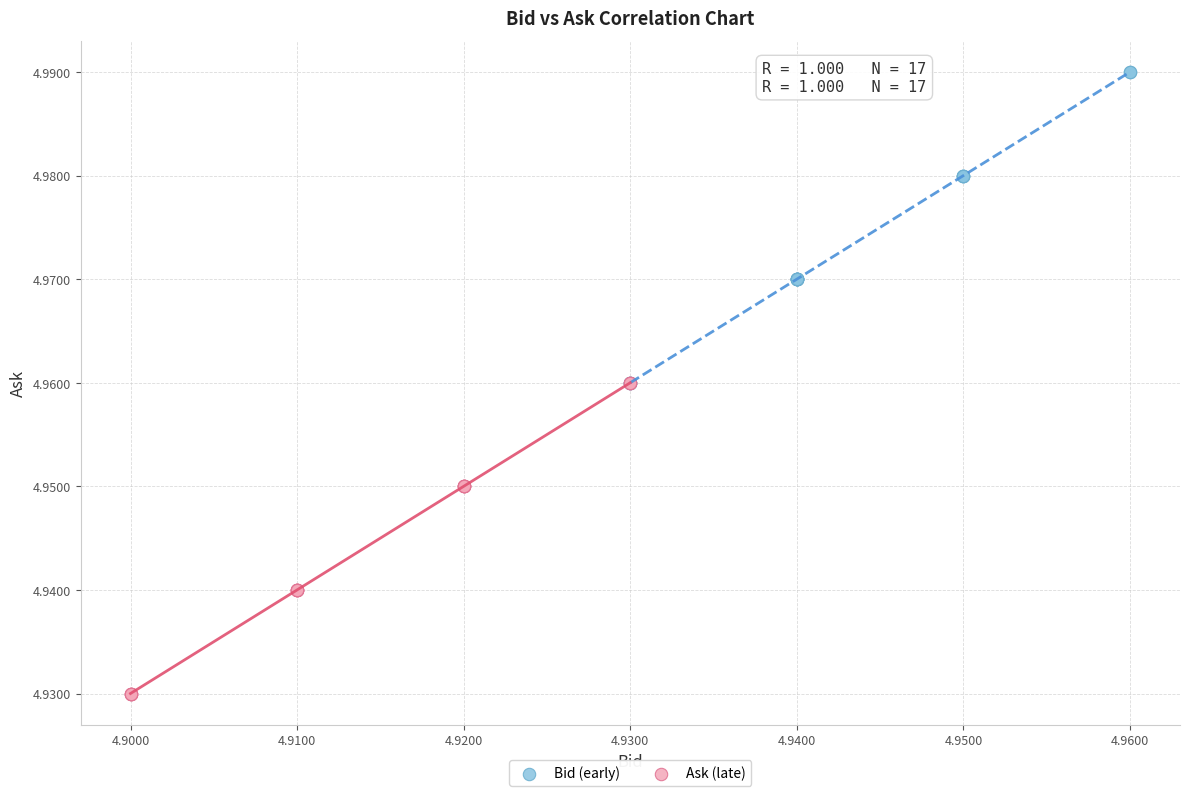

Which series contains the lowest Y value?

Ask (late)